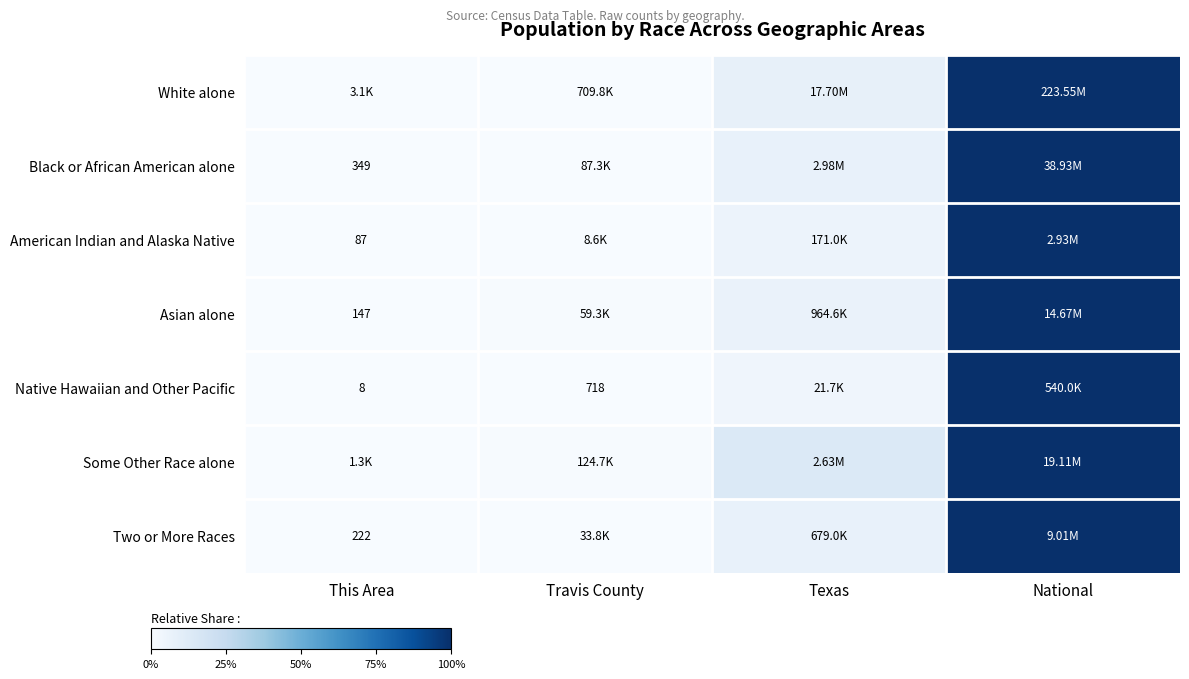

Count the number of data series in this chart.

7